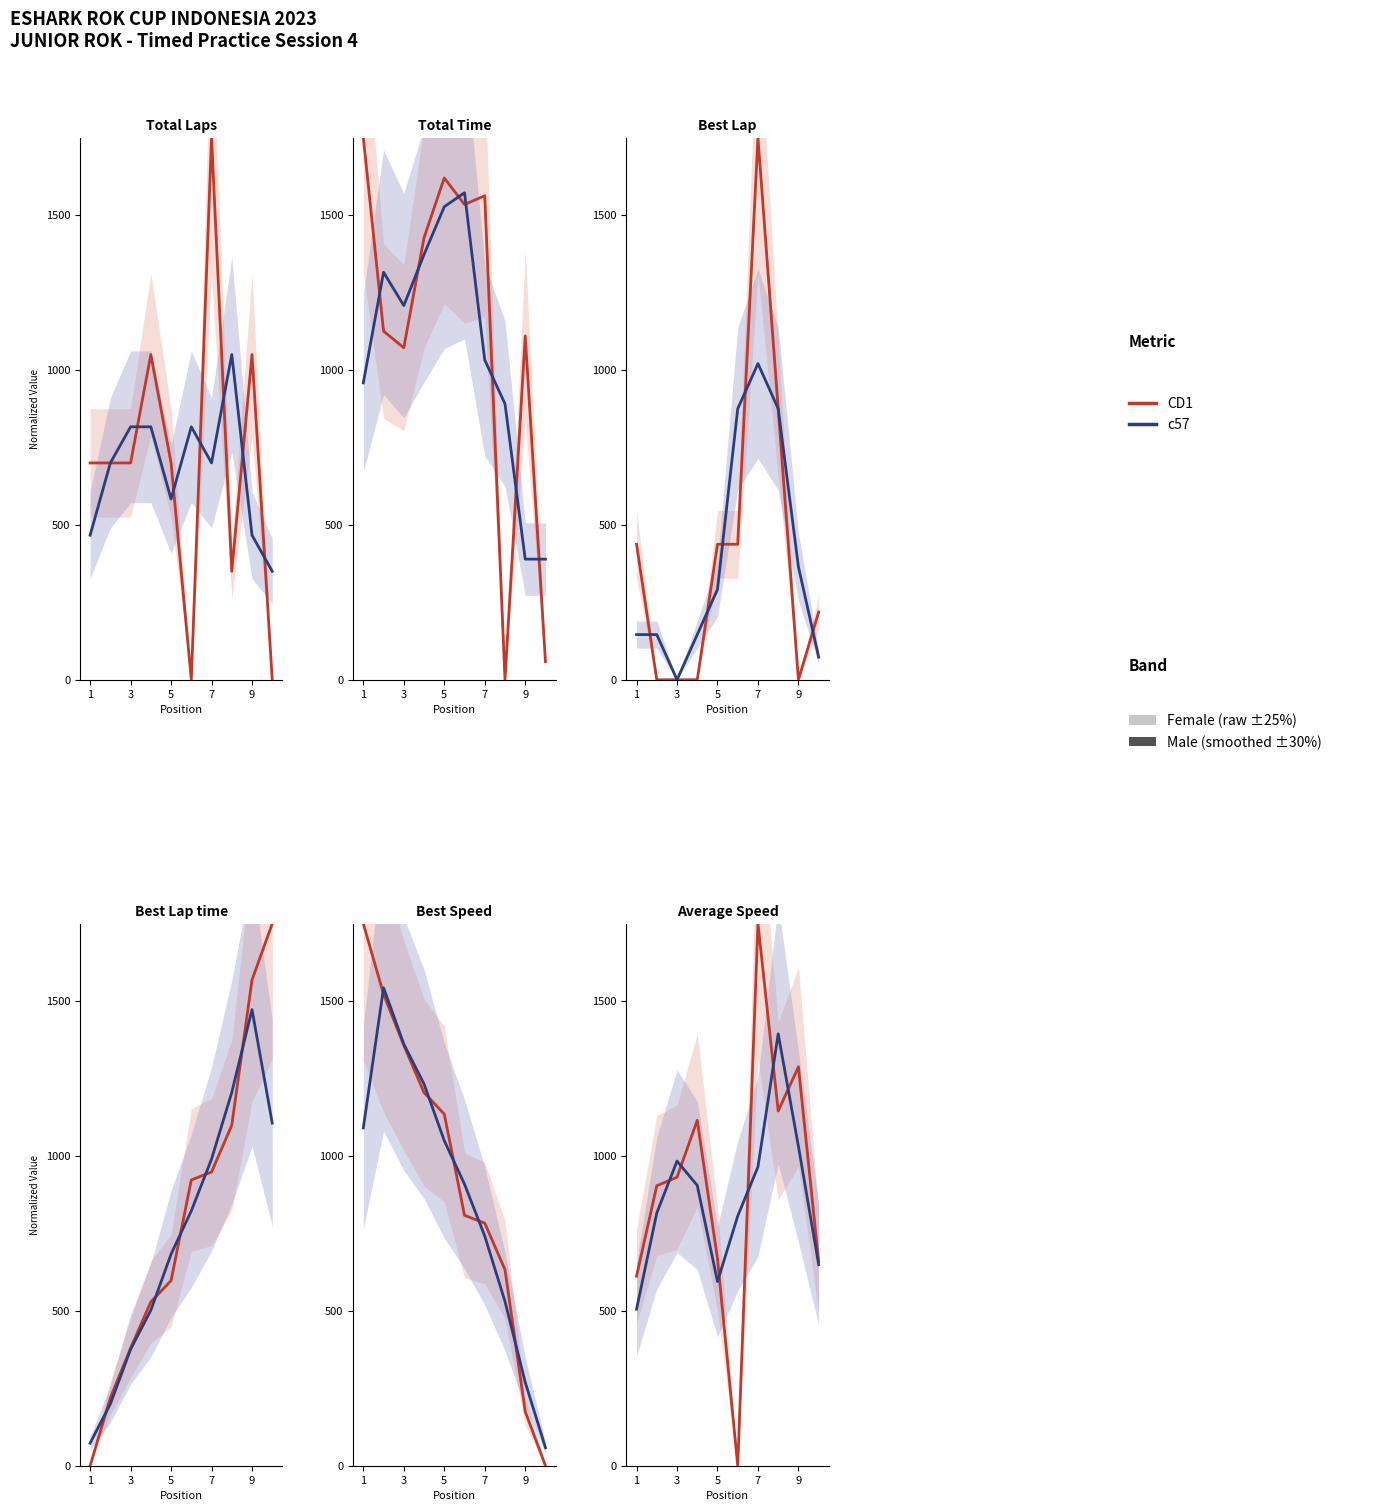

What is the average value of the c57 (smoothed) series?

865.0